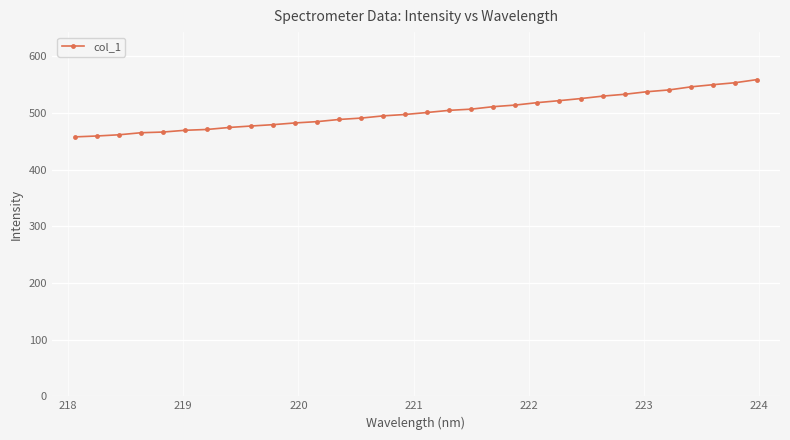

What is the sum of all values?

16074.9